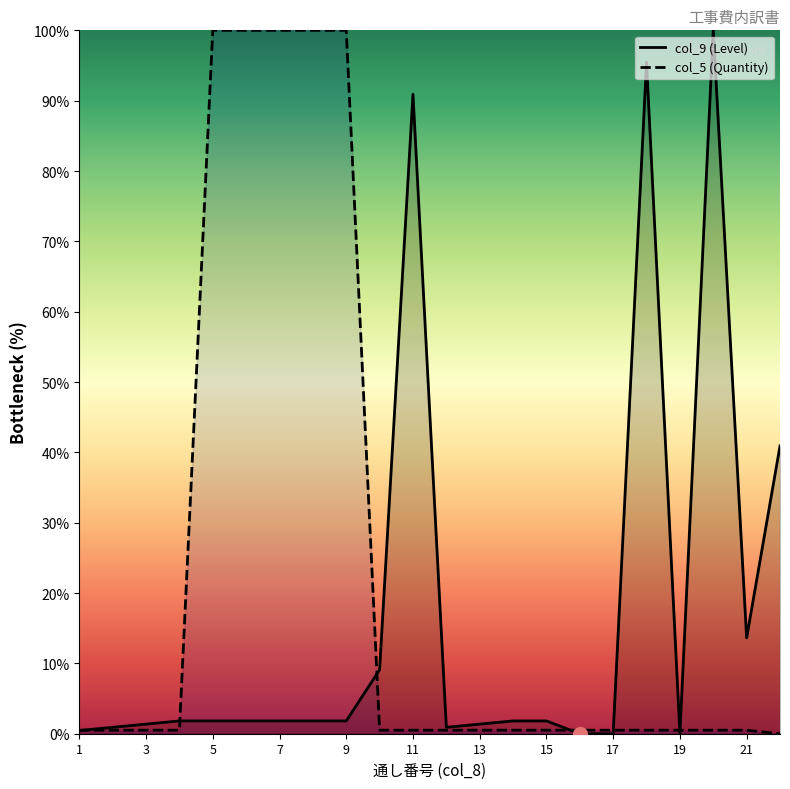

What is the sum of the values at 7 and 13?

3.2